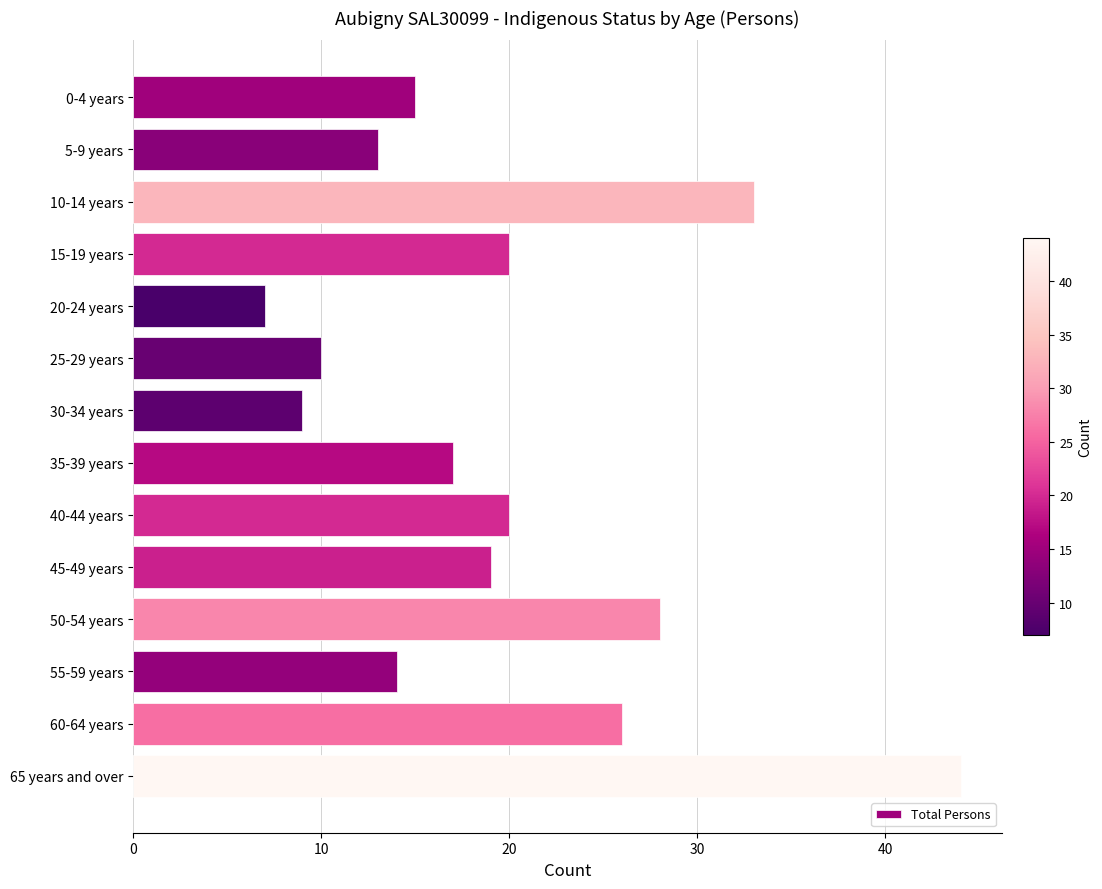

How many bars are there in total?

14